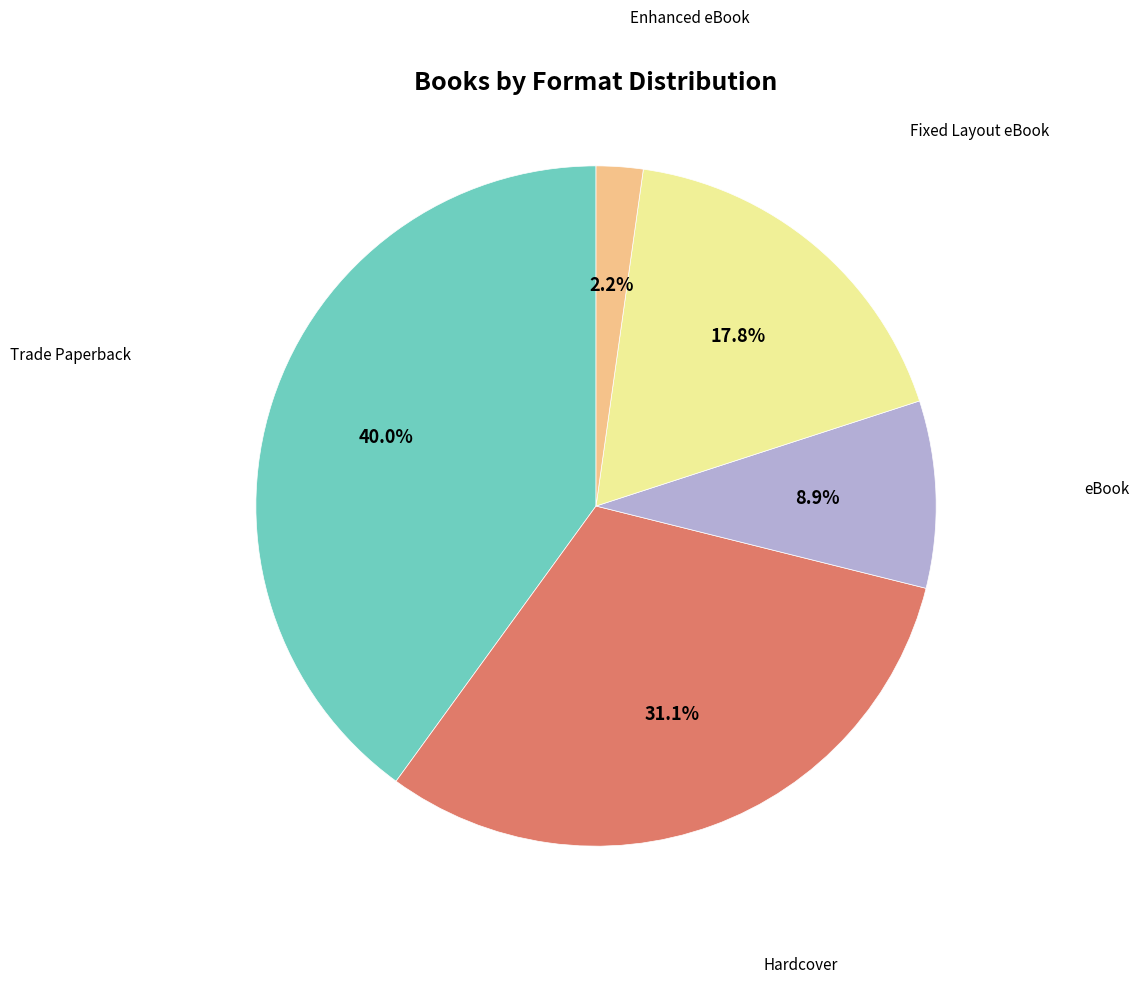

Is there any slice that represents more than half of the pie?

No